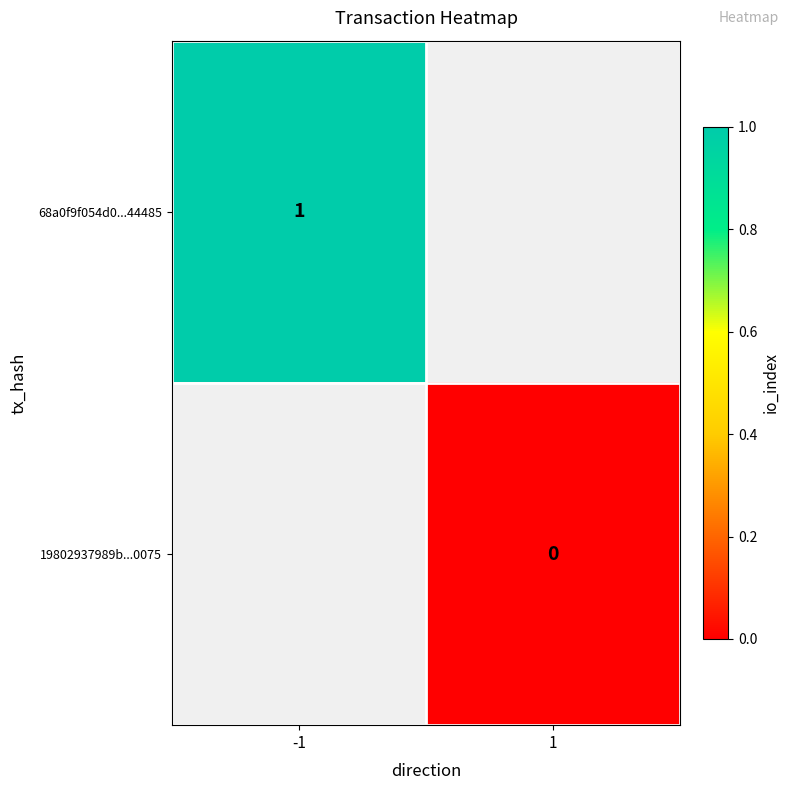

How many categories are shown in the chart?

2